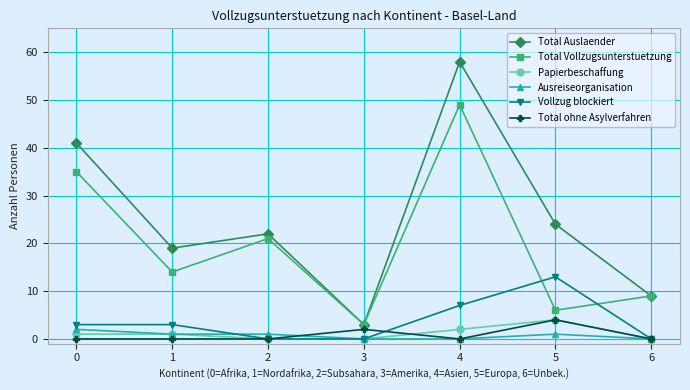

Where is Total ohne Asylverfahren nearest to the value 2?

3